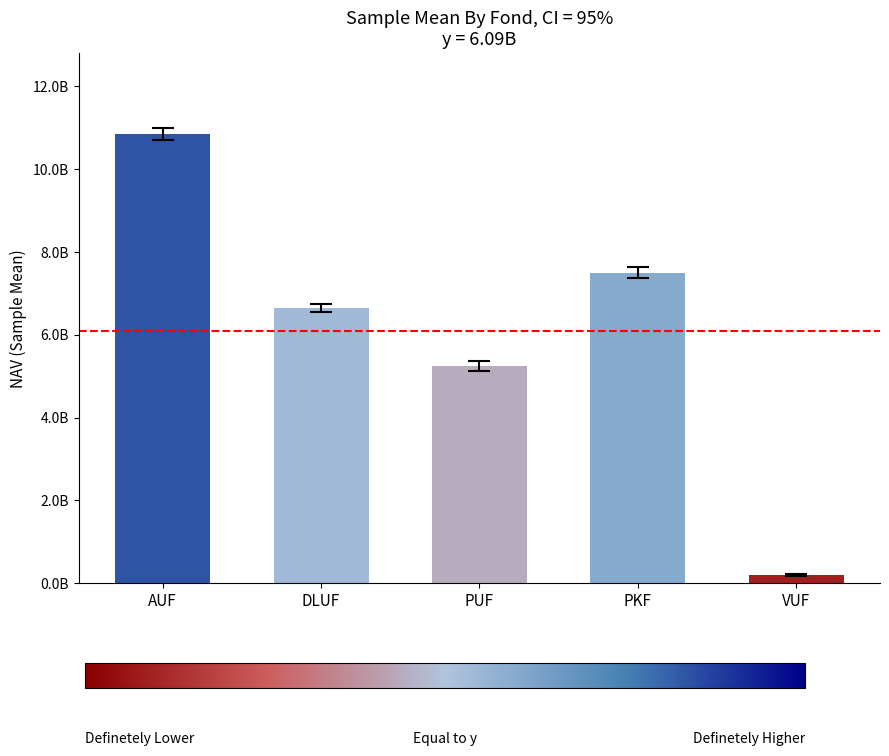

What is the average value?

6088104255.1